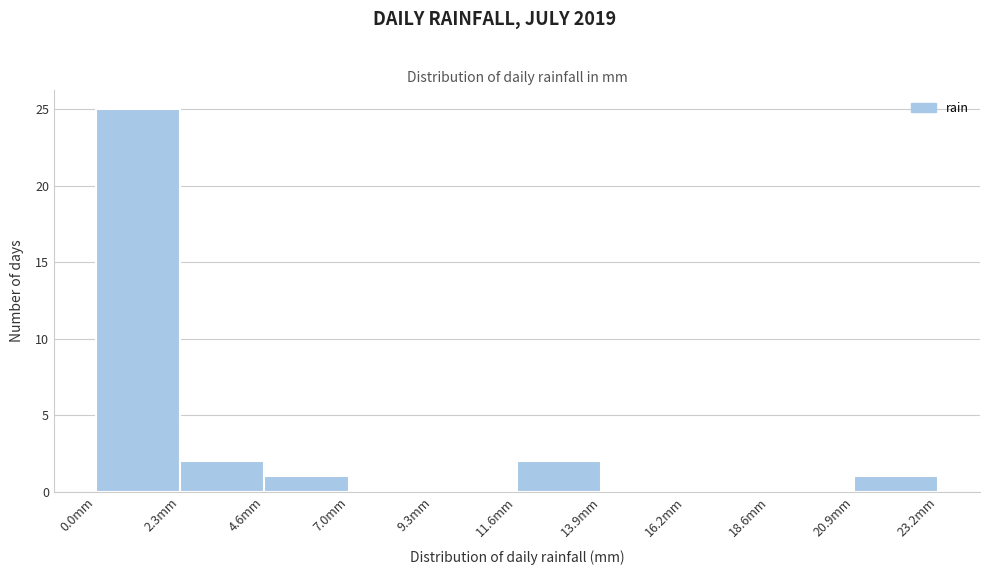

Reading left to right, transcribe this chart: for each bar, give the range it covers on the x-axis and its height. Neither the bar edges nor the heights are printed on the chart, so give them approximately, as read against the axes.

0.0 to 2.5: 25
2.5 to 4.5: 2
4.5 to 7.0: 1
7.0 to 9.5: 0
9.5 to 11.5: 0
11.5 to 14.0: 2
14.0 to 16.0: 0
16.0 to 18.5: 0
18.5 to 21.0: 0
21.0 to 23.0: 1